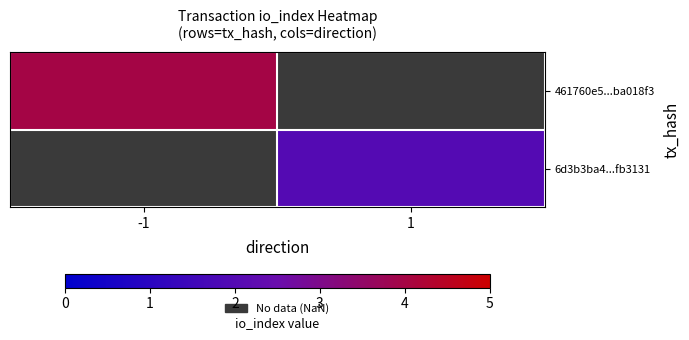

Which series has the widest spread of values?

461760e5...ba018f3